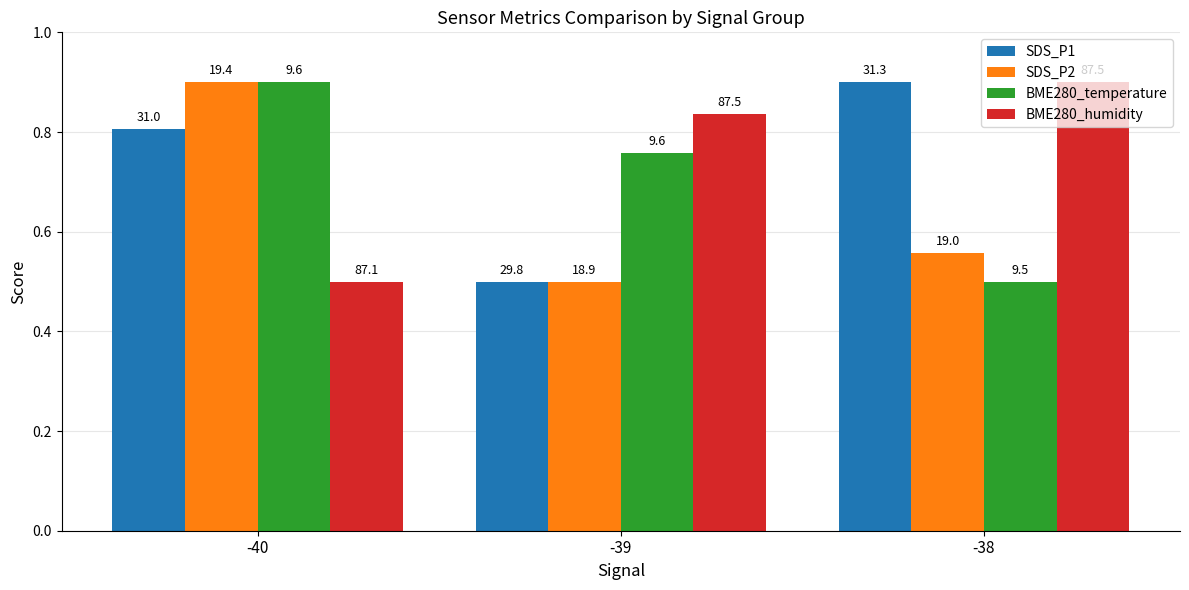

The BME280_humidity series shows 0.3 at -40. True or false?

False